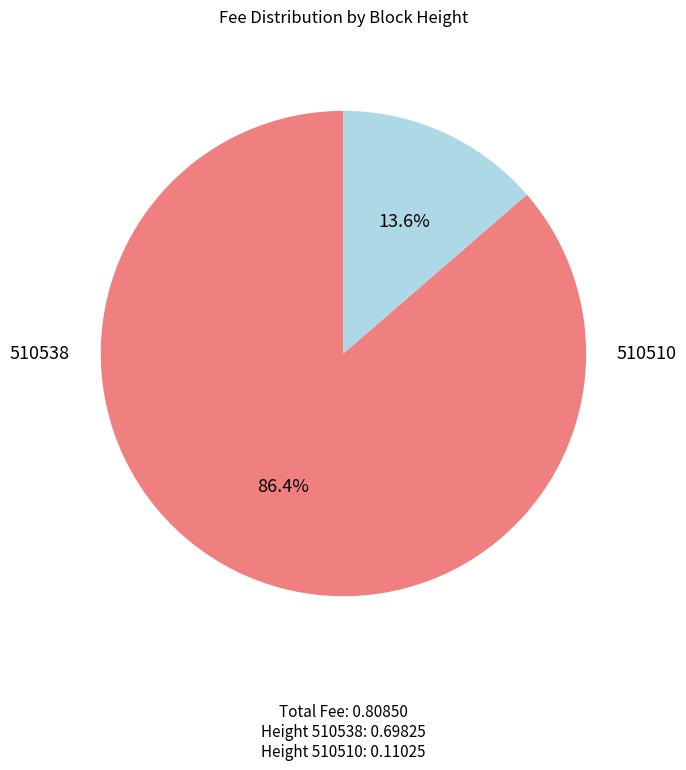

Is there any slice that represents more than half of the pie?

Yes